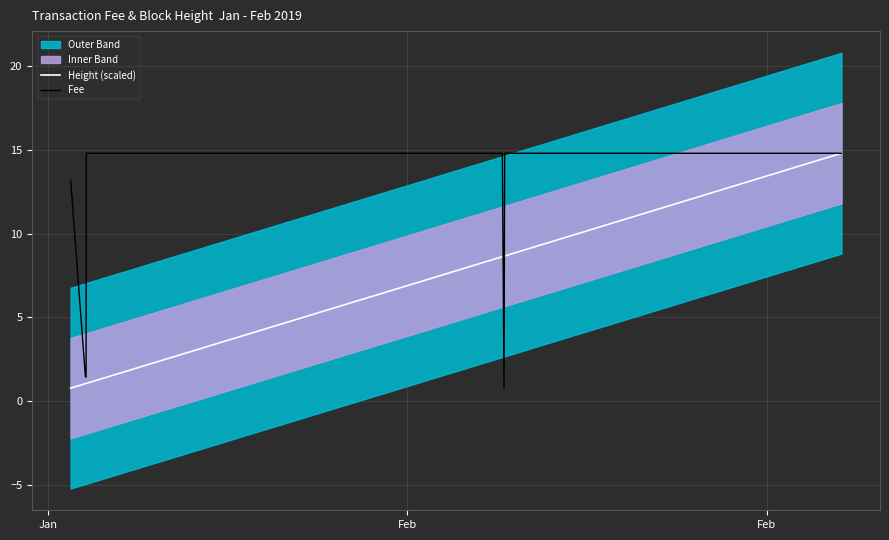

Where is Fee nearest to the value 7?

Feb